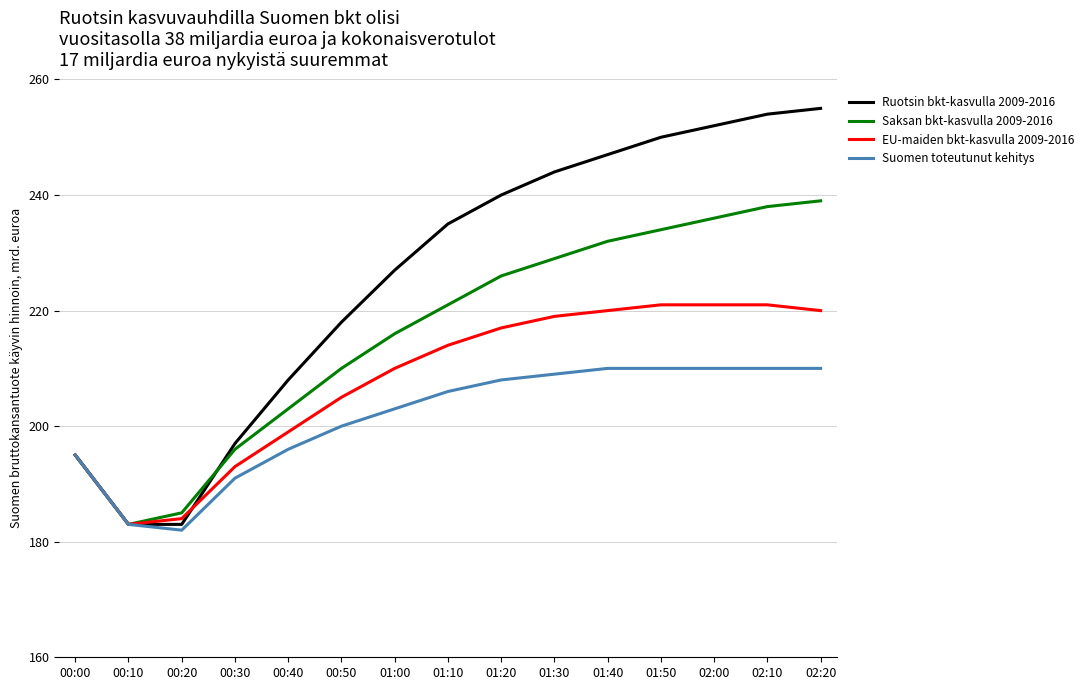

What is the total value across all series at 02:20?

924